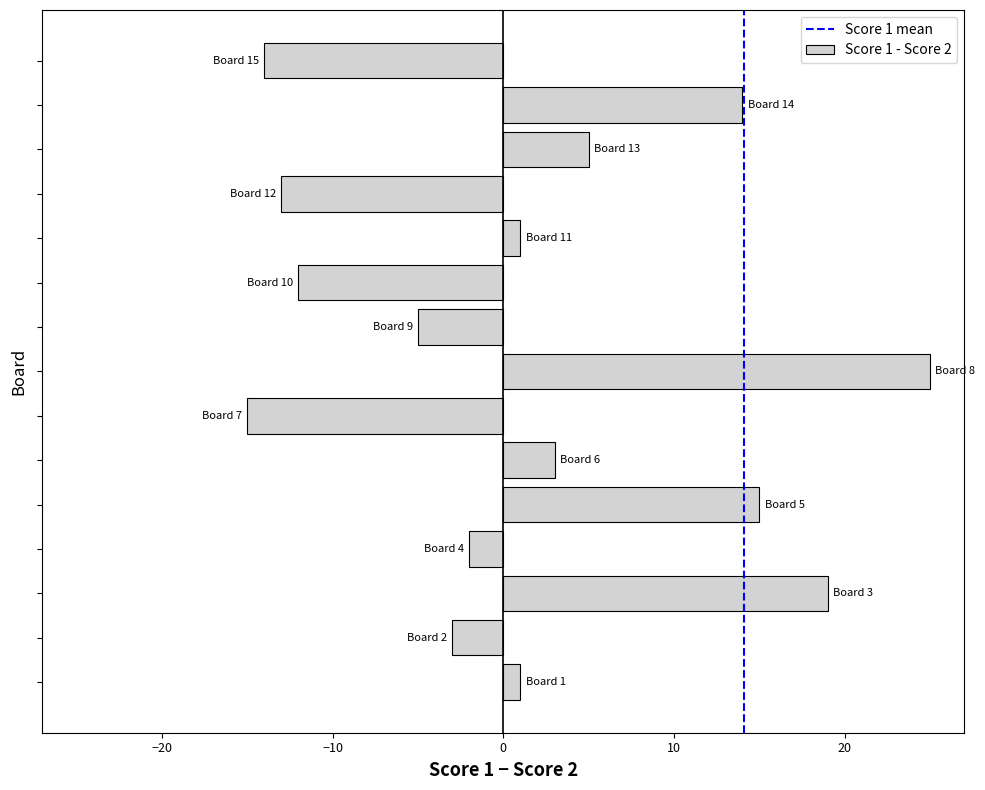

What is the sum of all values?

19